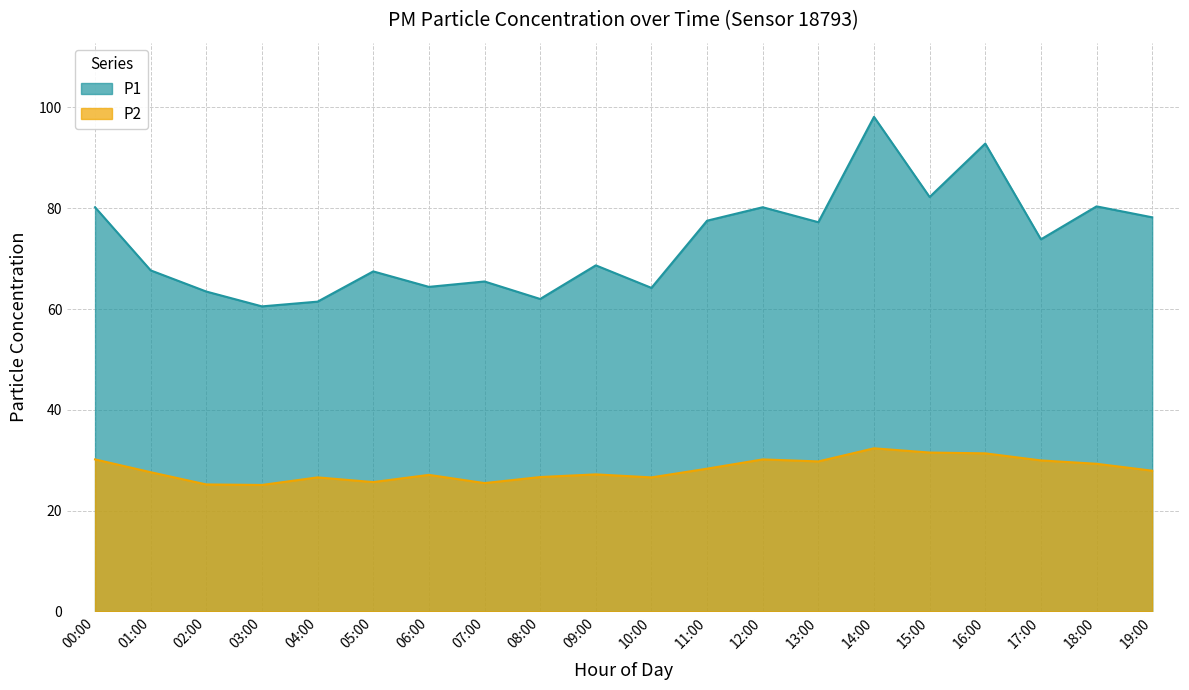

How many lines are shown in the chart?

2